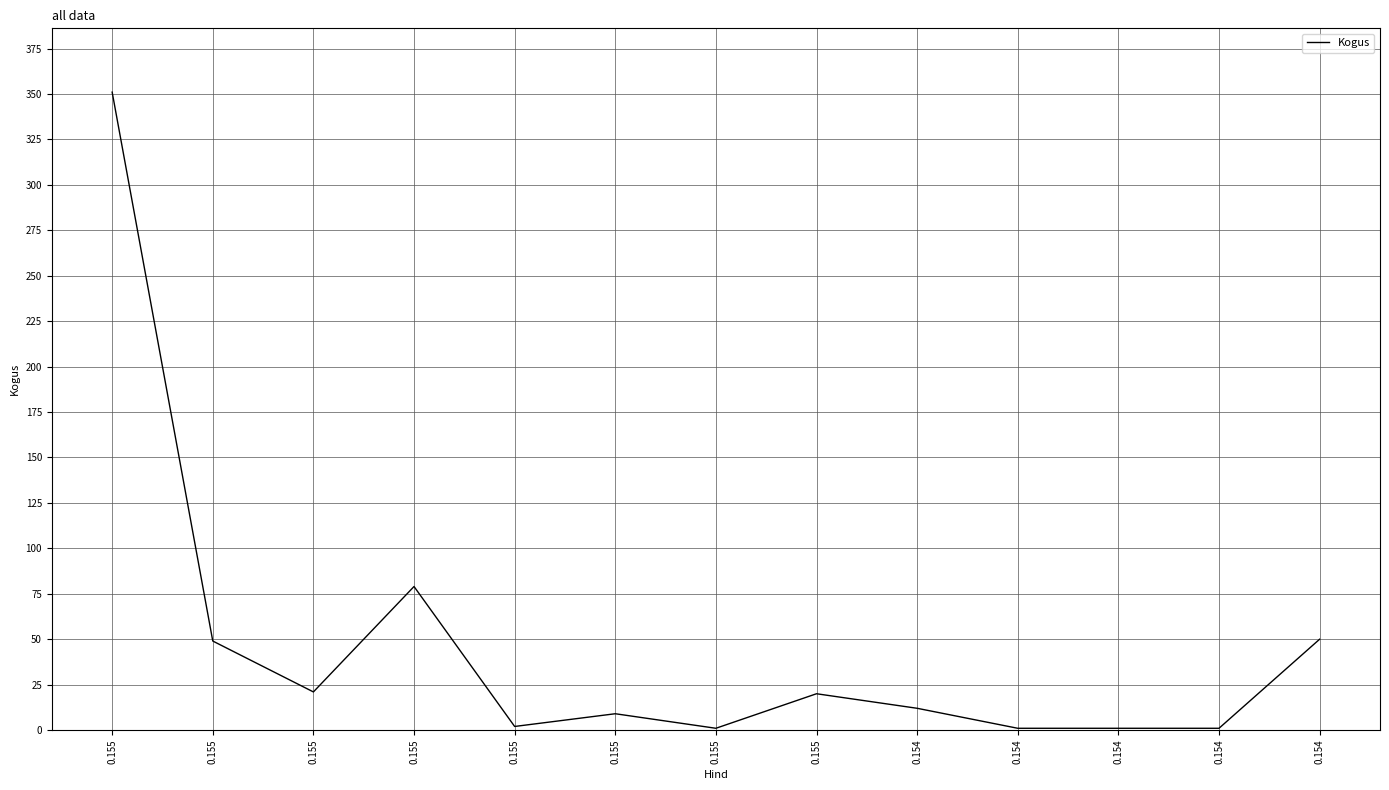

Reading right to left, what are all the values shown in this chart?

50	1	1	1	12	20	1	9	2	79	21	49	351